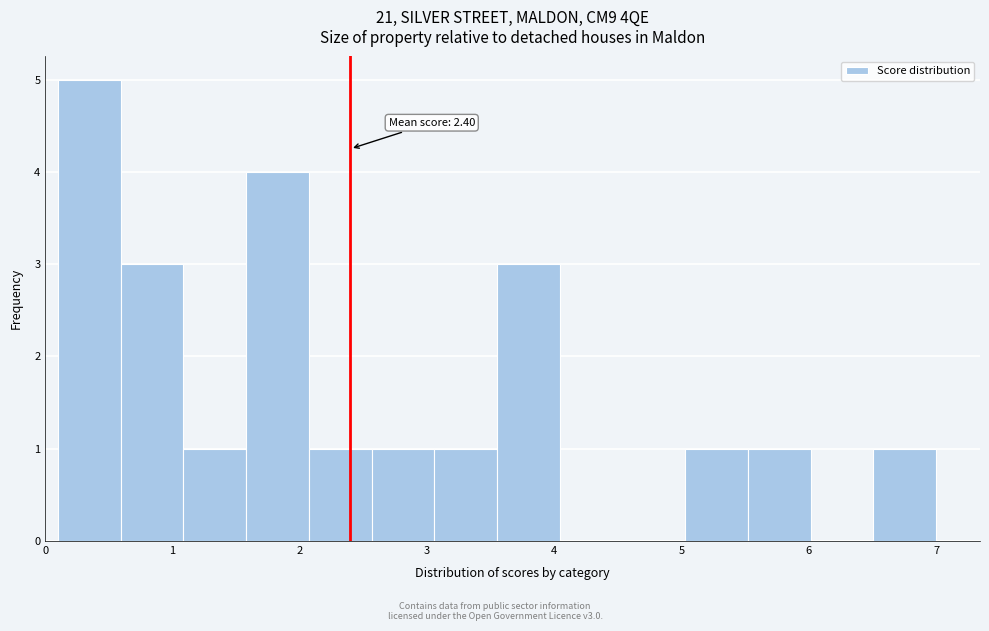

Over which range of the x-axis is the bar tallest?

0.1 to 0.6